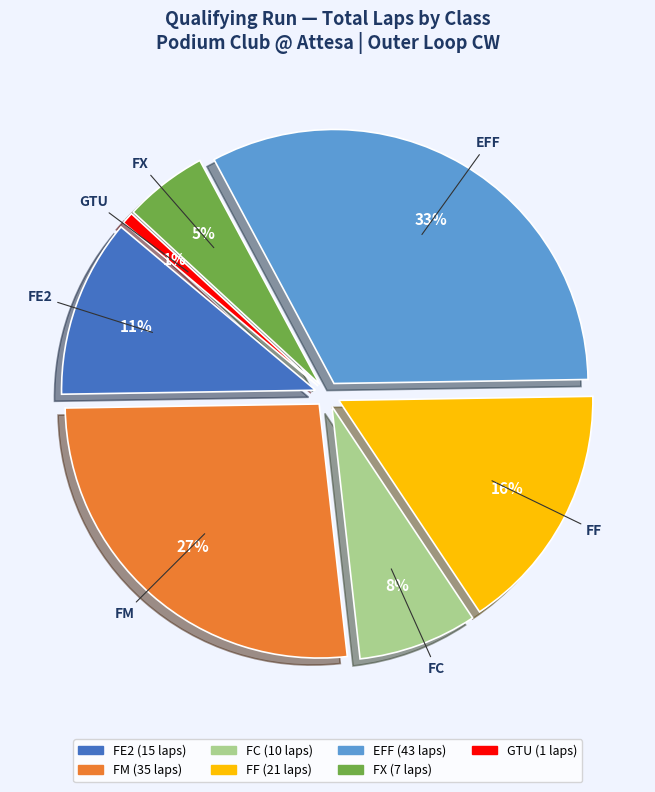

Is there a majority slice in this chart?

No